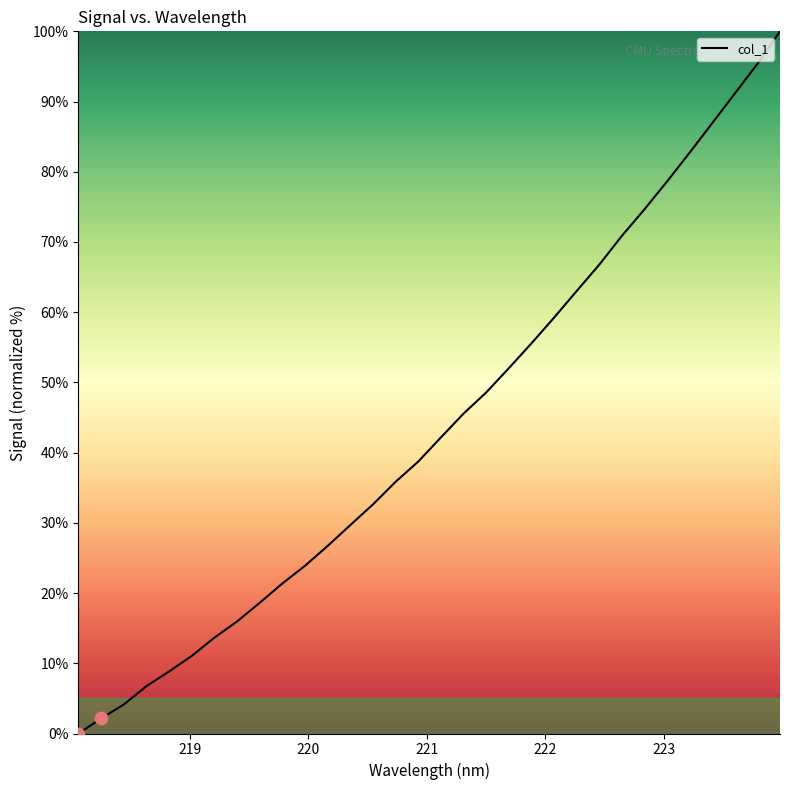

What is the difference between the maximum and minimum values?

100.0